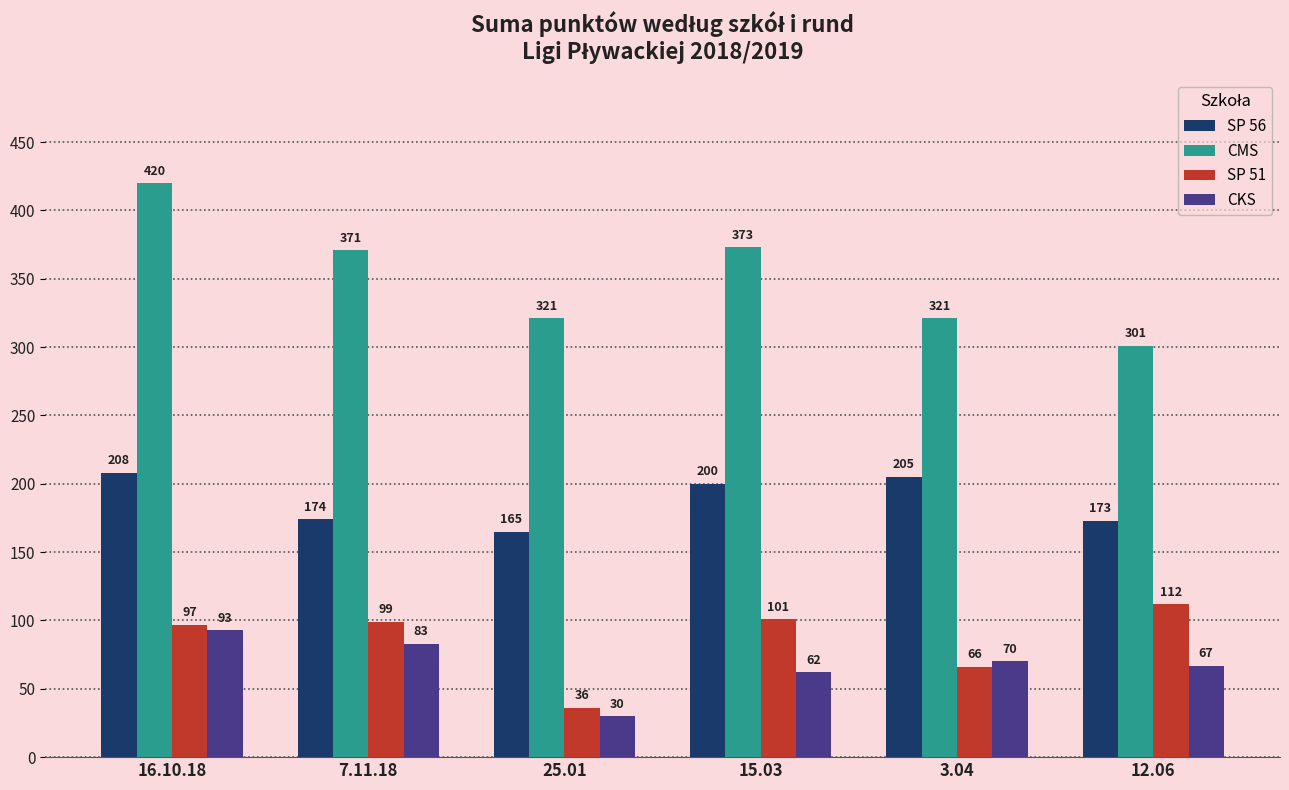

What position from the left is 25.01?

3